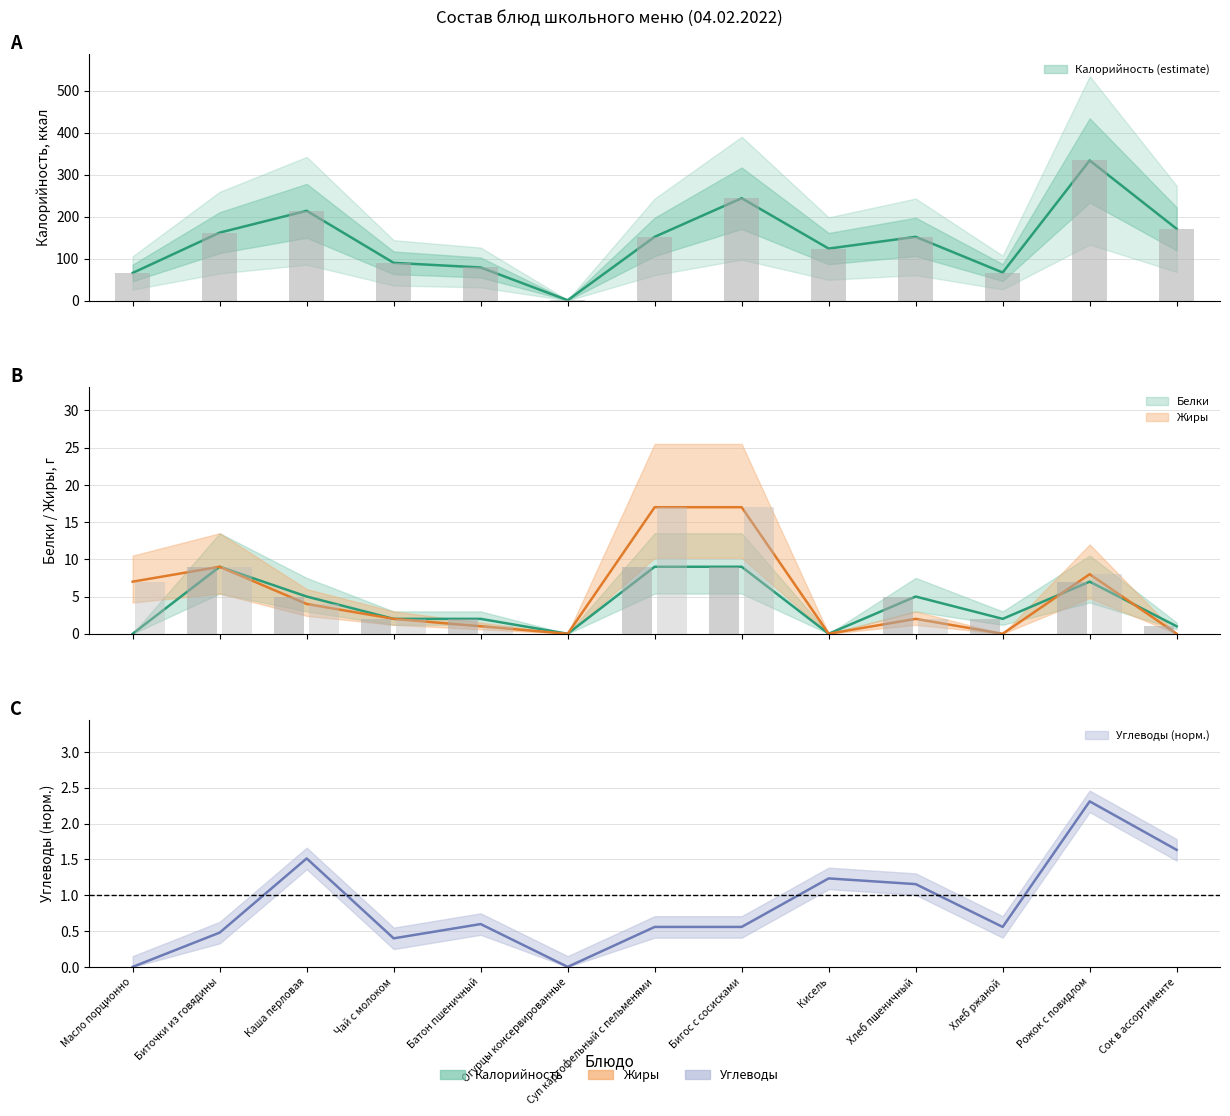

Reading right to left, what are all the values shown in this chart?

Калорийность: 171.0	334.0	67.0	152.0	124.0	244.0	152.0	1.0	79.0	90.0	214.0	162.0	66.0
Белки: 1.0	7.0	2.0	5.0	0.0	9.0	9.0	0.0	2.0	2.0	5.0	9.0	0.0
Жиры: 0.0	8.0	0.0	2.0	0.0	17.0	17.0	0.0	1.0	2.0	4.0	9.0	7.0
Углеводы: 1.6	2.3	0.6	1.2	1.2	0.6	0.6	0.0	0.6	0.4	1.5	0.5	0.0